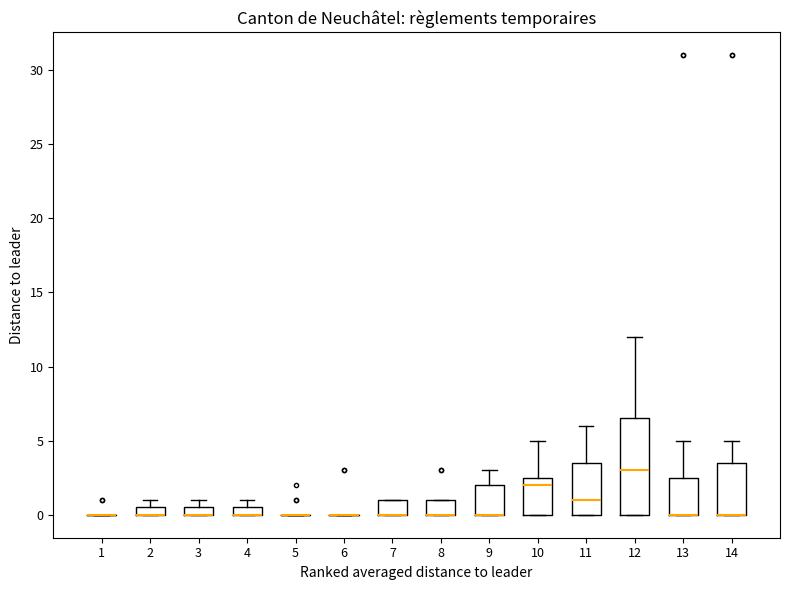

Comparing the boxes themselves (not the whiskers), which one is the tallest?

12